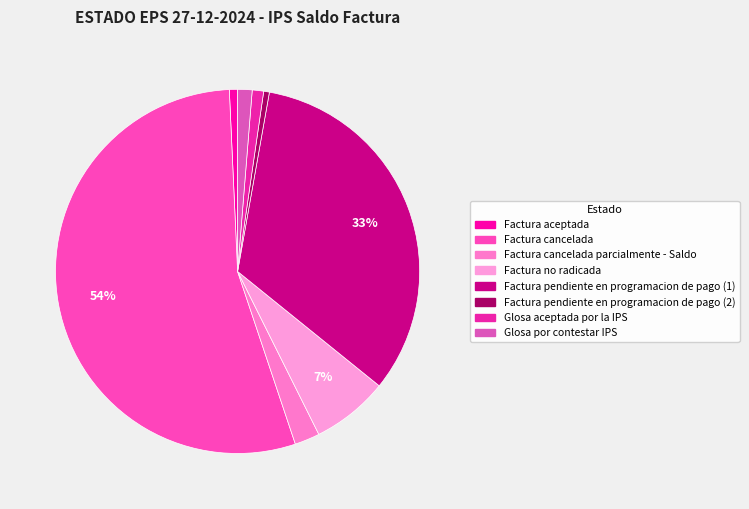

How many slices are in this pie chart?

8